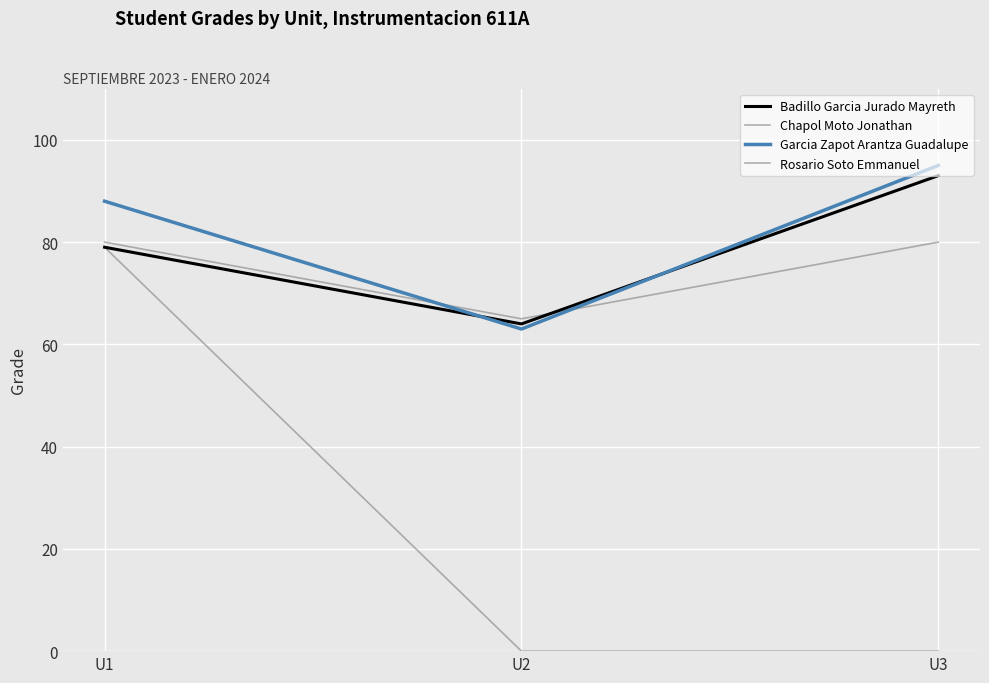

What is the difference between the Garcia Zapot Arantza Guadalupe values at U1 and U3?

7